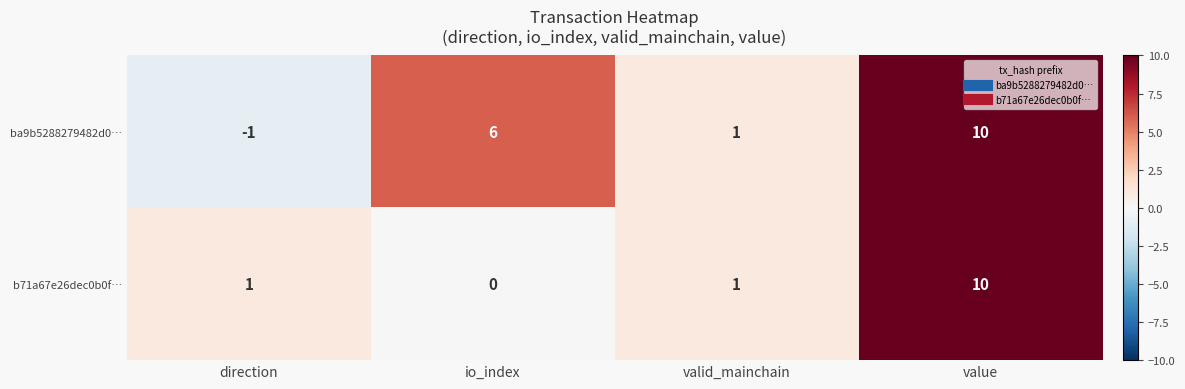

Which series has the largest total across all categories?

ba9b5288279482d0…